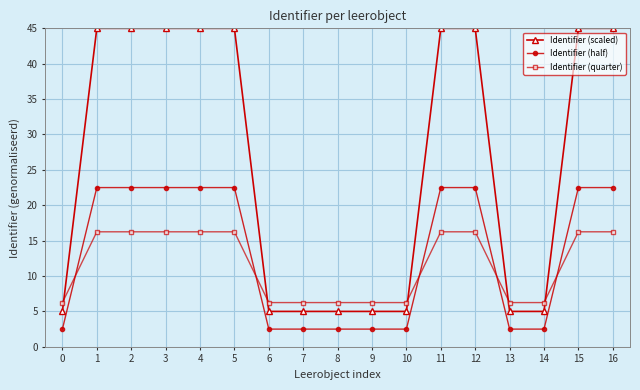

What is the sum of all Identifier (scaled) values?

445.0